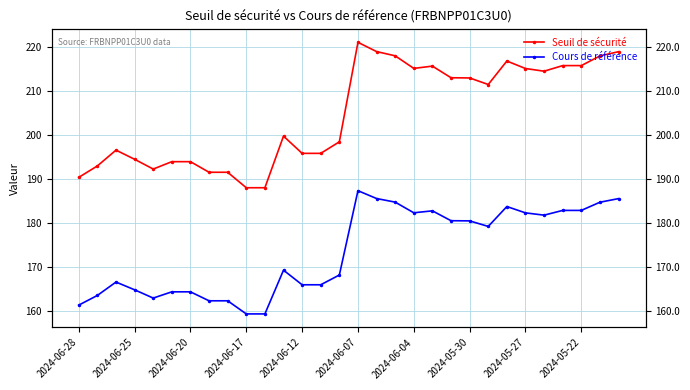

Reading right to left, extract all data points from this chart.

Seuil de sécurité: 218.9	217.9	215.7	215.7	214.4	215.0	216.7	211.4	212.9	212.9	215.6	215.1	217.9	218.9	221.0	198.4	195.8	195.8	199.7	187.9	187.9	191.5	191.5	193.9	193.9	192.2	194.4	196.5	192.9	190.3
Cours de référence: 185.5	184.7	182.8	182.8	181.7	182.2	183.7	179.2	180.4	180.5	182.7	182.3	184.7	185.5	187.3	168.1	165.9	165.9	169.2	159.3	159.3	162.3	162.3	164.3	164.3	162.9	164.8	166.5	163.5	161.3